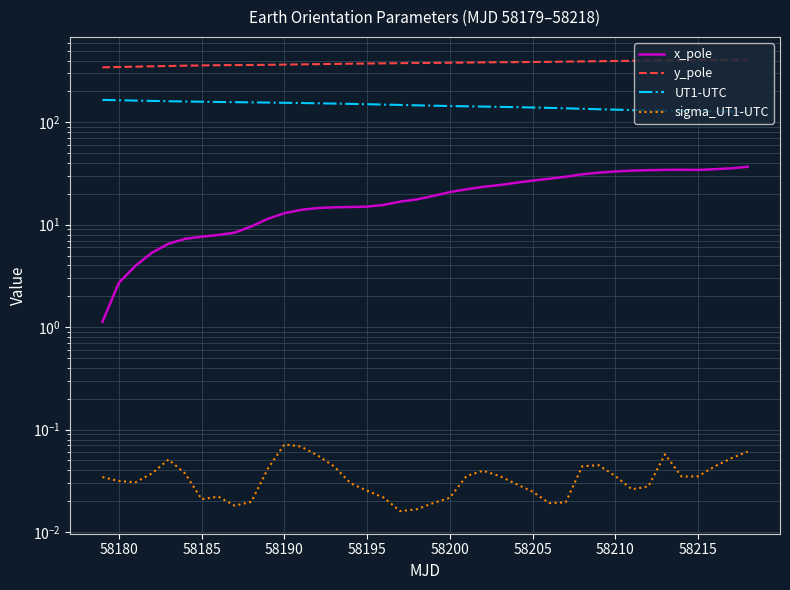

Is the value of y_pole at 58185 greater than the value of UT1-UTC at 58180?

Yes